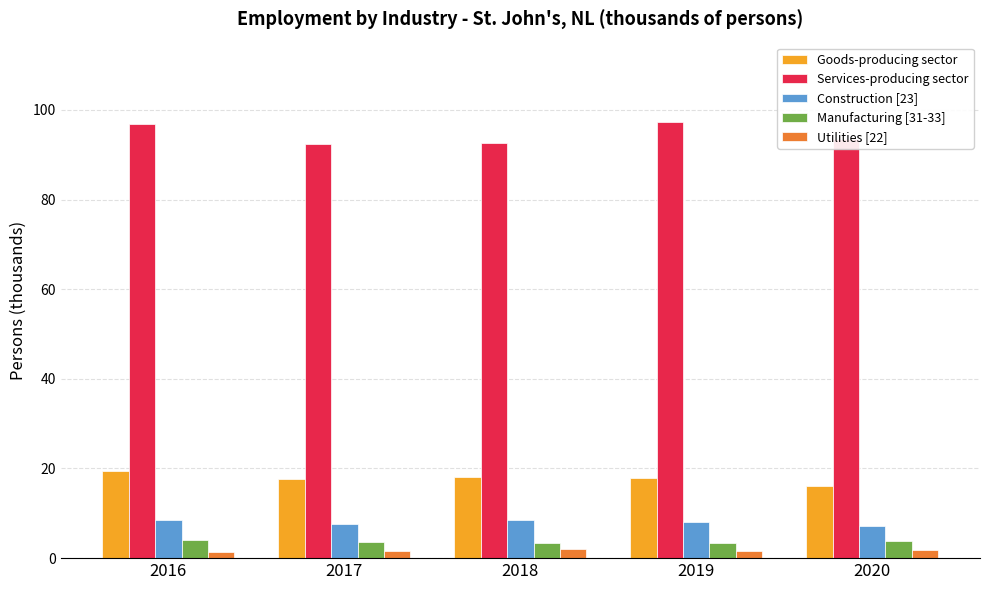

Does the chart contain any negative values?

No